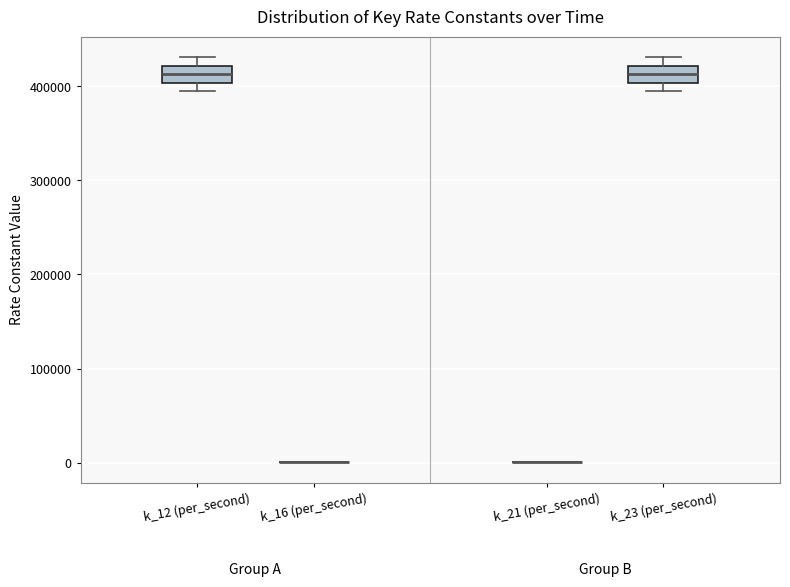

Reading left to right, transcribe this box plot: for each box, give where its median line is, the range the box spans, and where its two whiskers end, as read against the y-axis. The values are not printed on the chart, so give them approximately, as read against the axis.

k_12 (per_second): median 410000, box 400000 to 420000, whiskers 400000 (just below the box's lower edge) to 430000
k_16 (per_second): box collapsed to a line at 0, whiskers 0 to 0
k_21 (per_second): box collapsed to a line at 0, whiskers 0 to 0
k_23 (per_second): median 410000, box 400000 to 420000, whiskers 400000 (just below the box's lower edge) to 430000